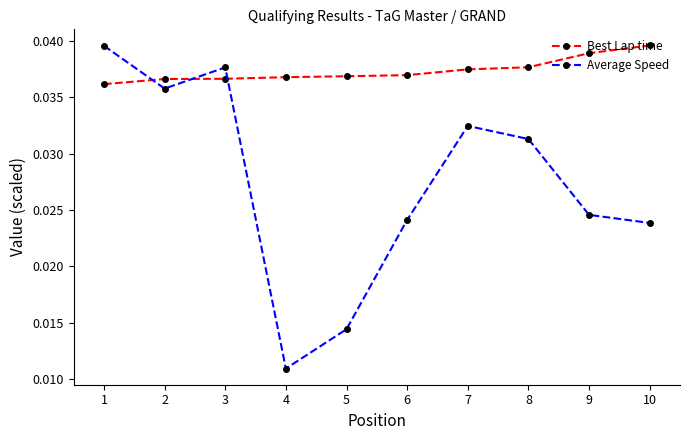

At which label does Best Lap time reach its minimum?

1